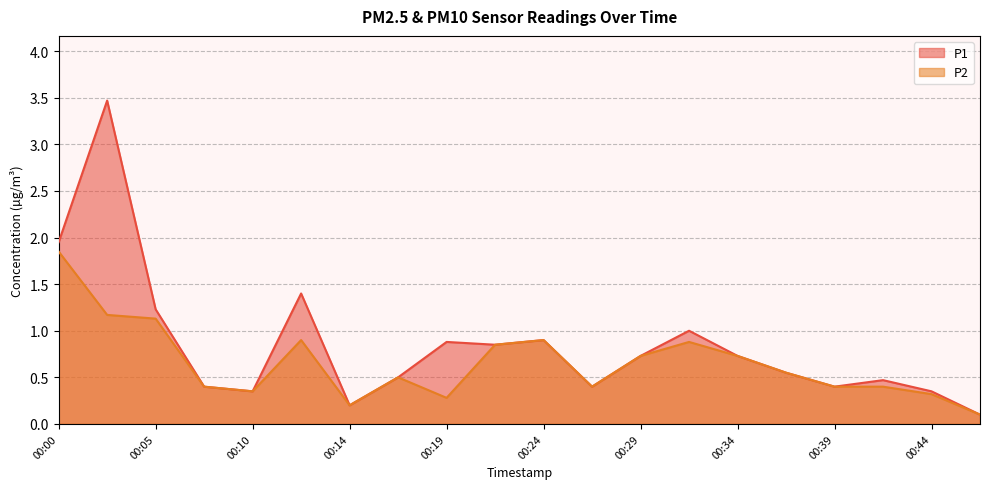

Rank the categories by P2 value from lowest to highest.

00:46, 00:14, 00:19, 00:44, 00:10, 00:07, 00:27, 00:39, 00:41, 00:17, 00:36, 00:29, 00:34, 00:22, 00:32, 00:12, 00:24, 00:05, 00:02, 00:00